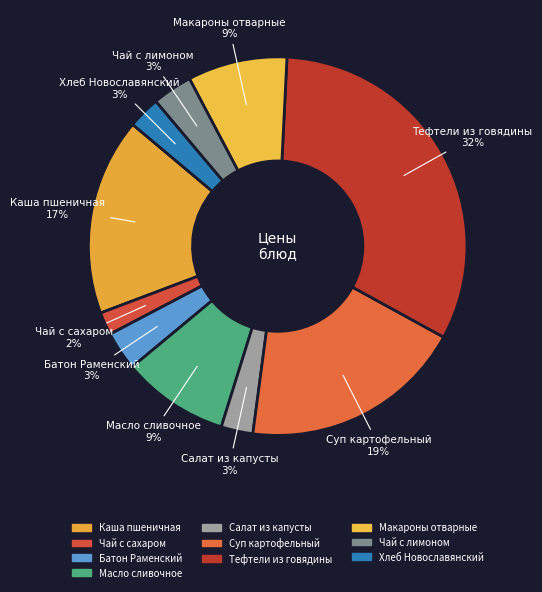

Combined, do Каша пшеничная and Тефтели из говядины account for over 50%?

No